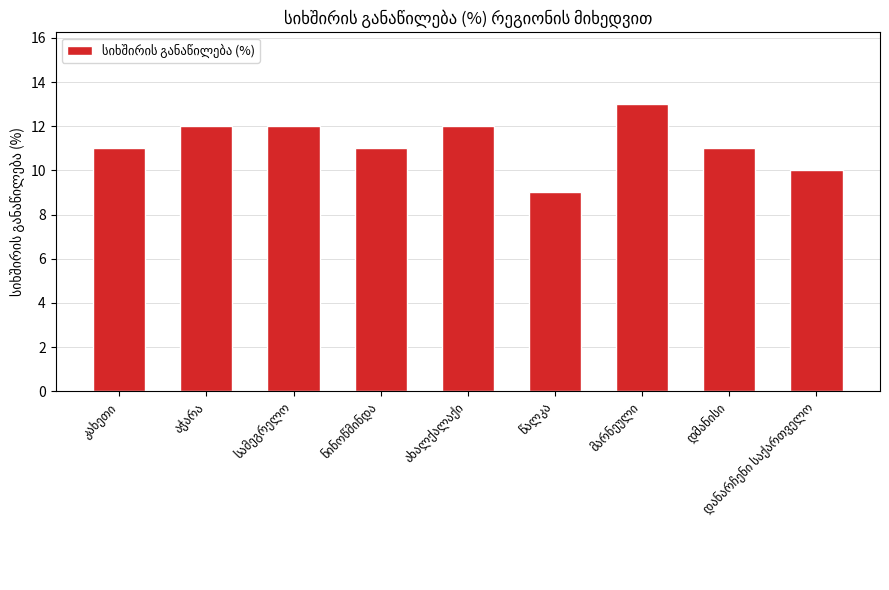

What is the value of the 4th bar from the left?

11